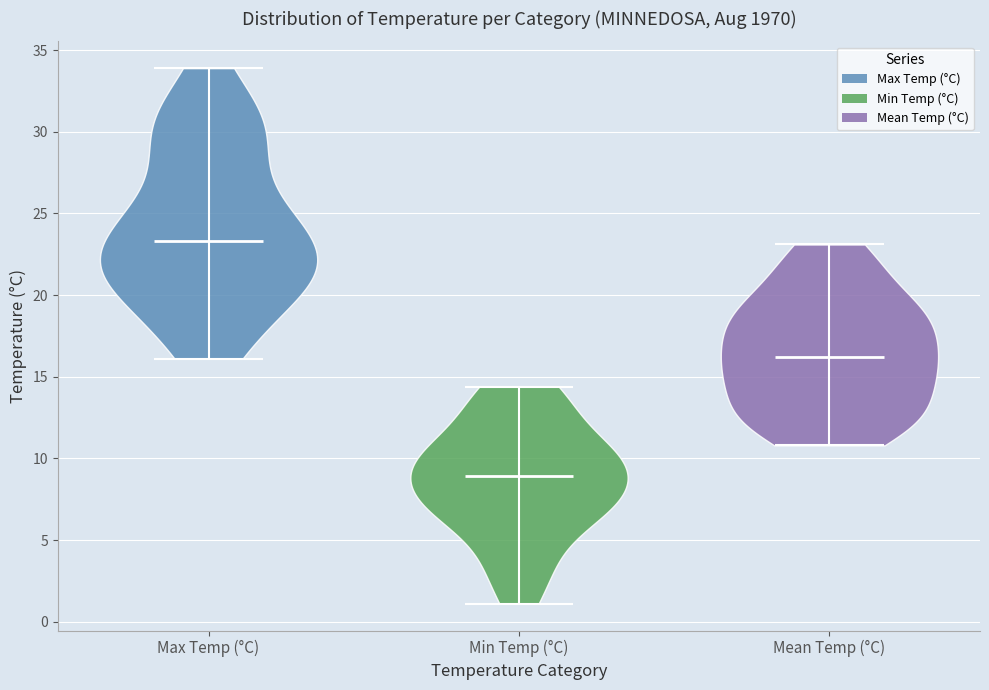

Reading left to right, read every violin against the y-axis: where its median line is, and the lowest and highest points it reaches. The values are not printed on the chart, so give them approximately, as read against the axis.

Max Temp (°C): median line 23.5, lowest point 16.0, highest point 34.0
Min Temp (°C): median line 9.0, lowest point 1.0, highest point 14.5
Mean Temp (°C): median line 16.0, lowest point 11.0, highest point 23.0